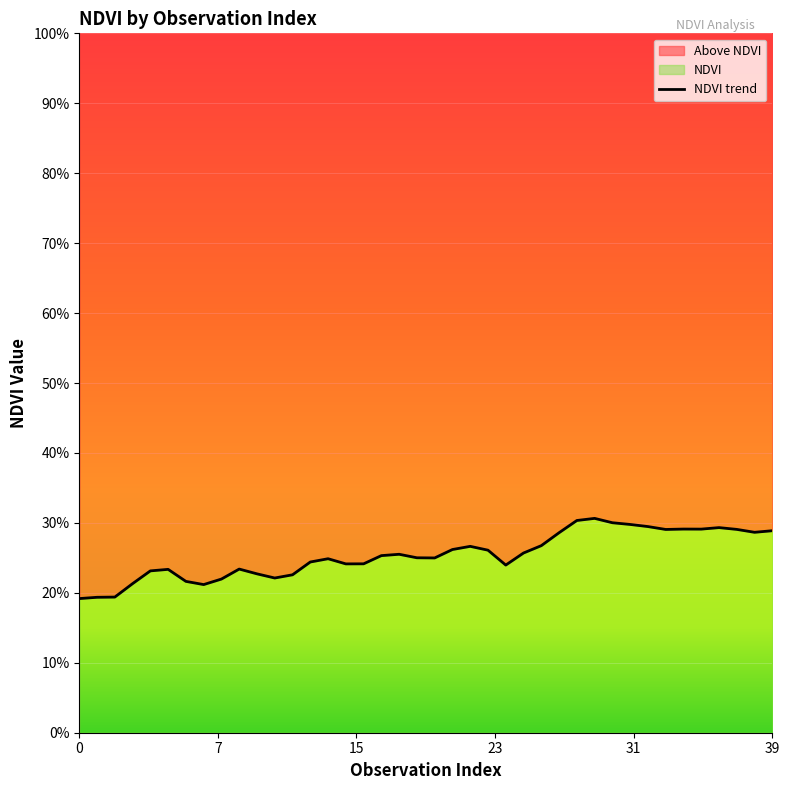

Count the number of categories in the chart.

40